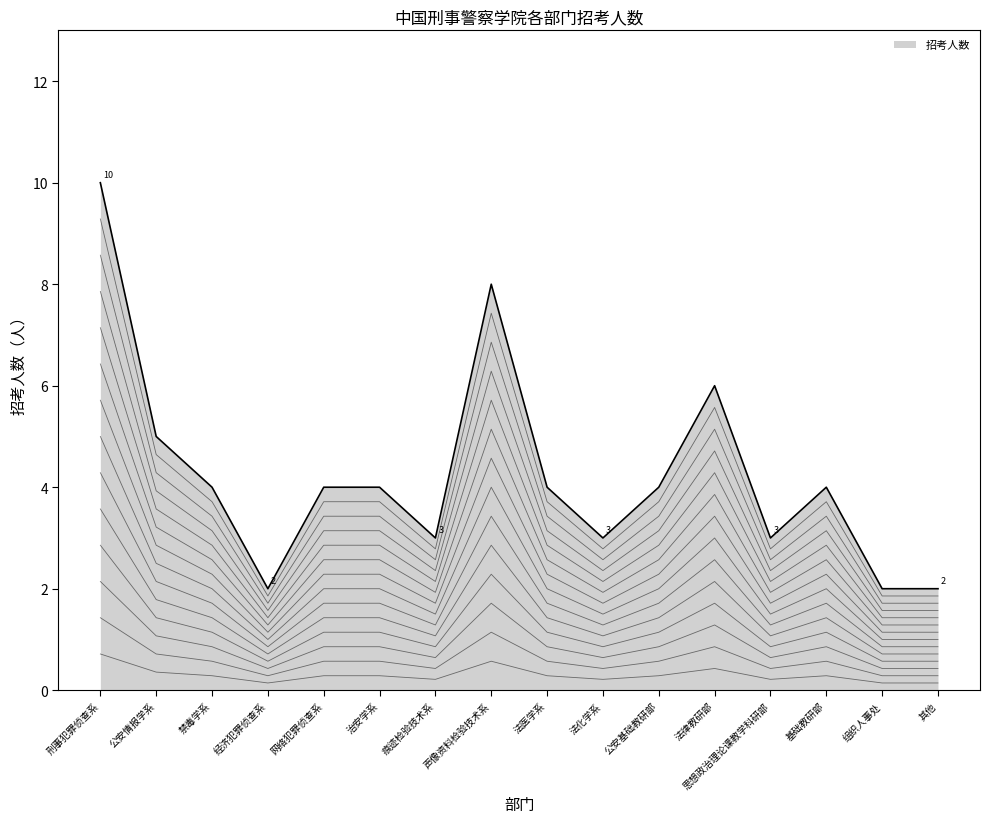

What is the approximate value at 其他?

2